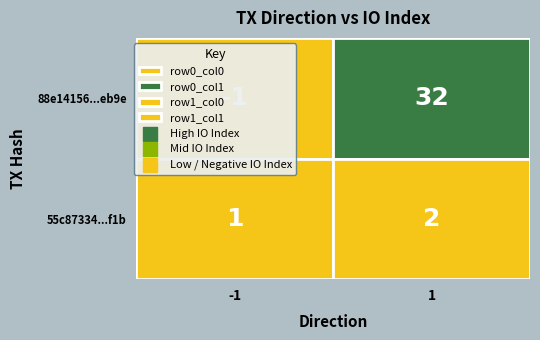

What is the difference between the maximum and minimum values in the 55c87334cbf81690e44fc7b20cafc5b924f6f1b series?

1